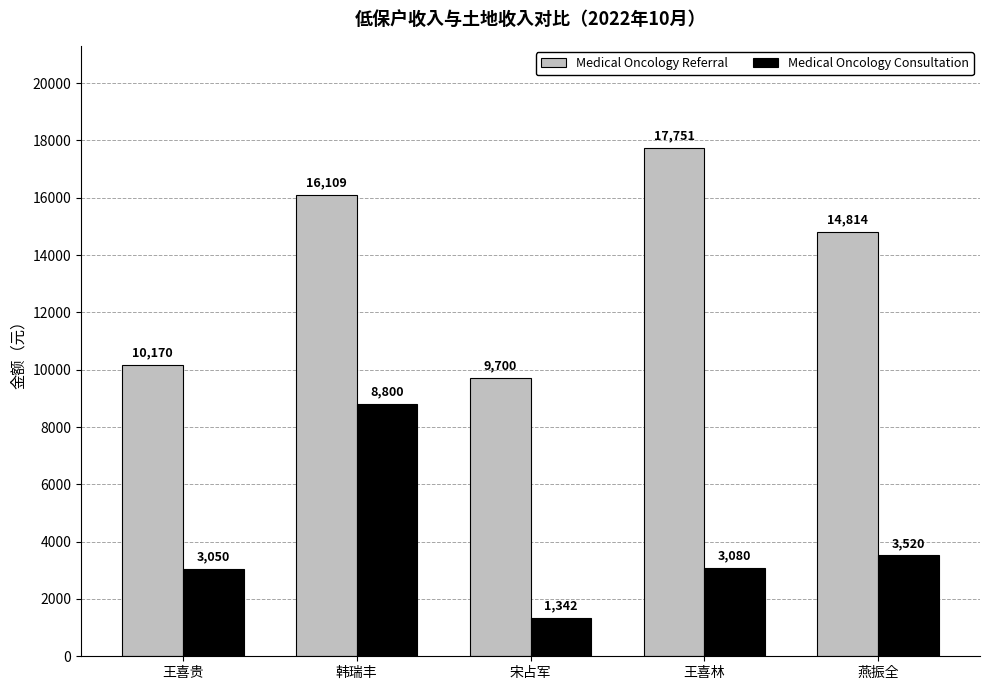

What is the difference between the maximum and minimum values in the Medical Oncology Referral series?

8051.3